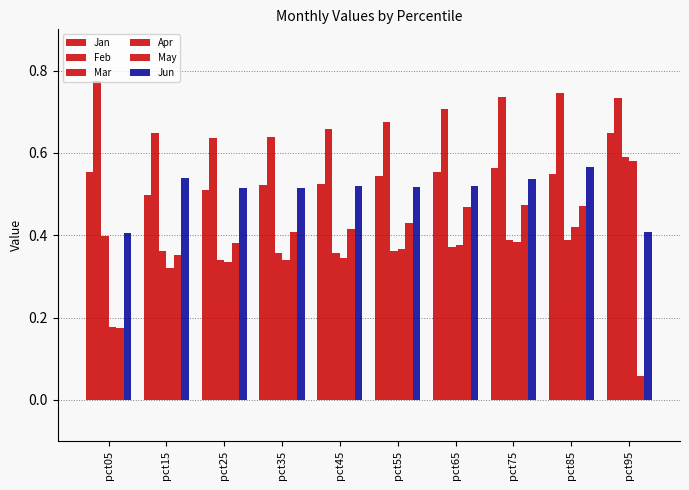

Are the bars grouped side by side (vs. stacked)?

Yes